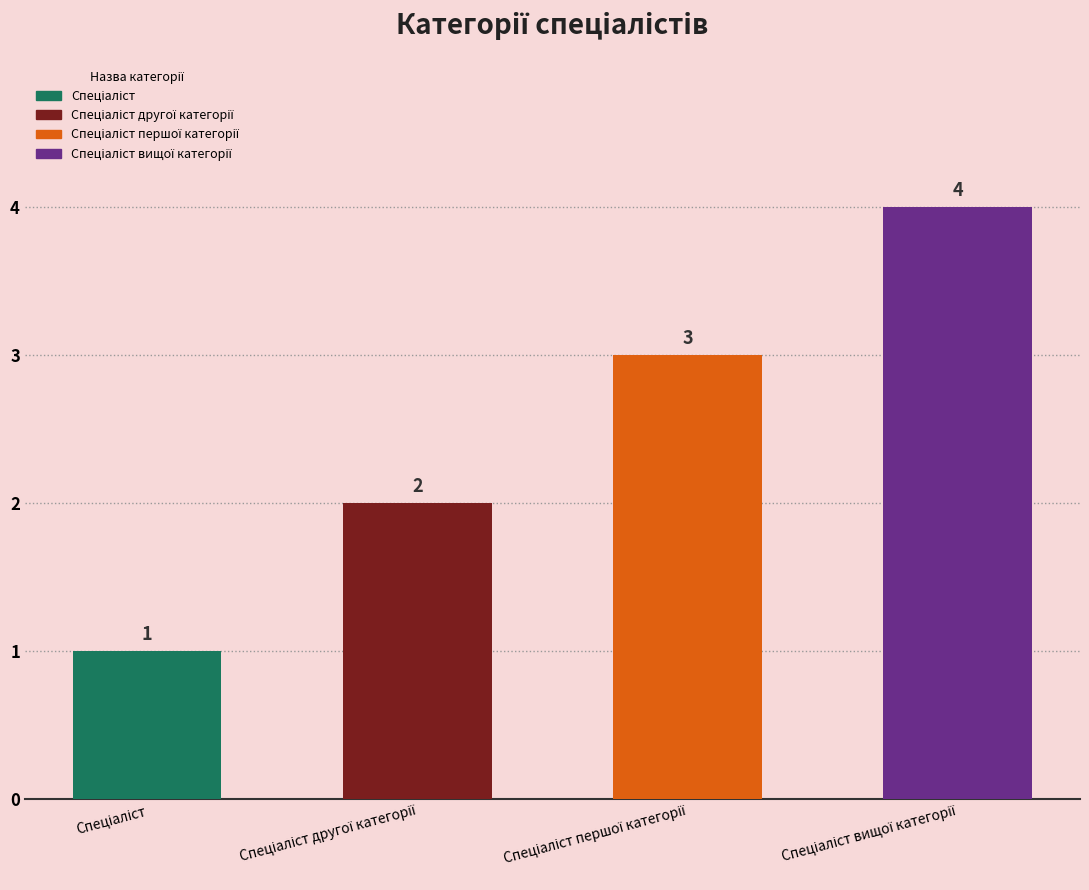

What is the difference between the maximum and minimum values?

3